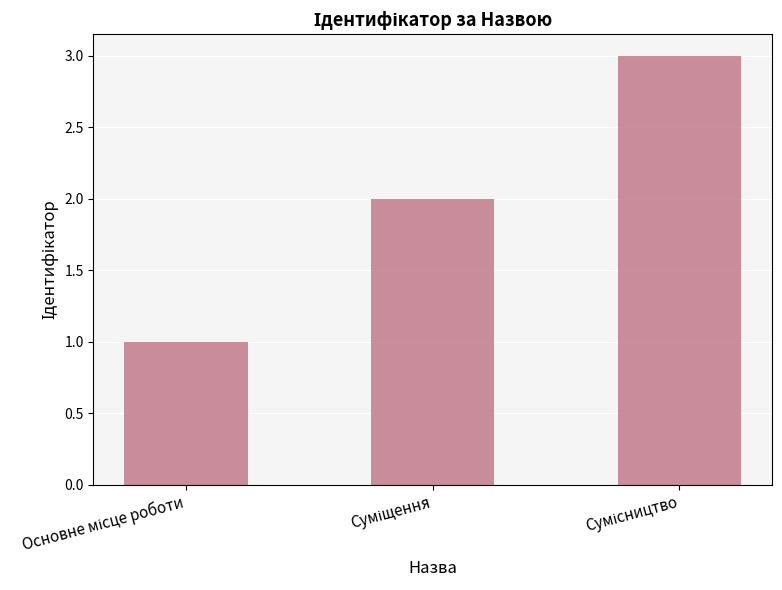

What is the maximum value shown in the chart?

3